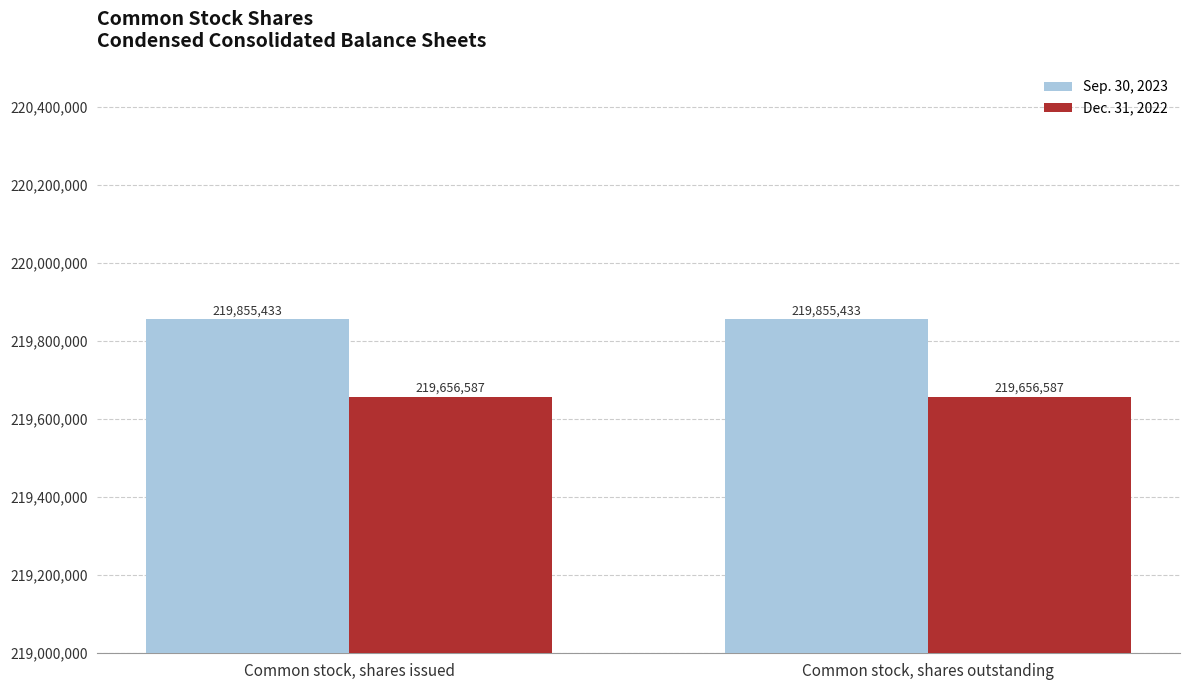

What is the sum of all Sep. 30, 2023 values?

439710866